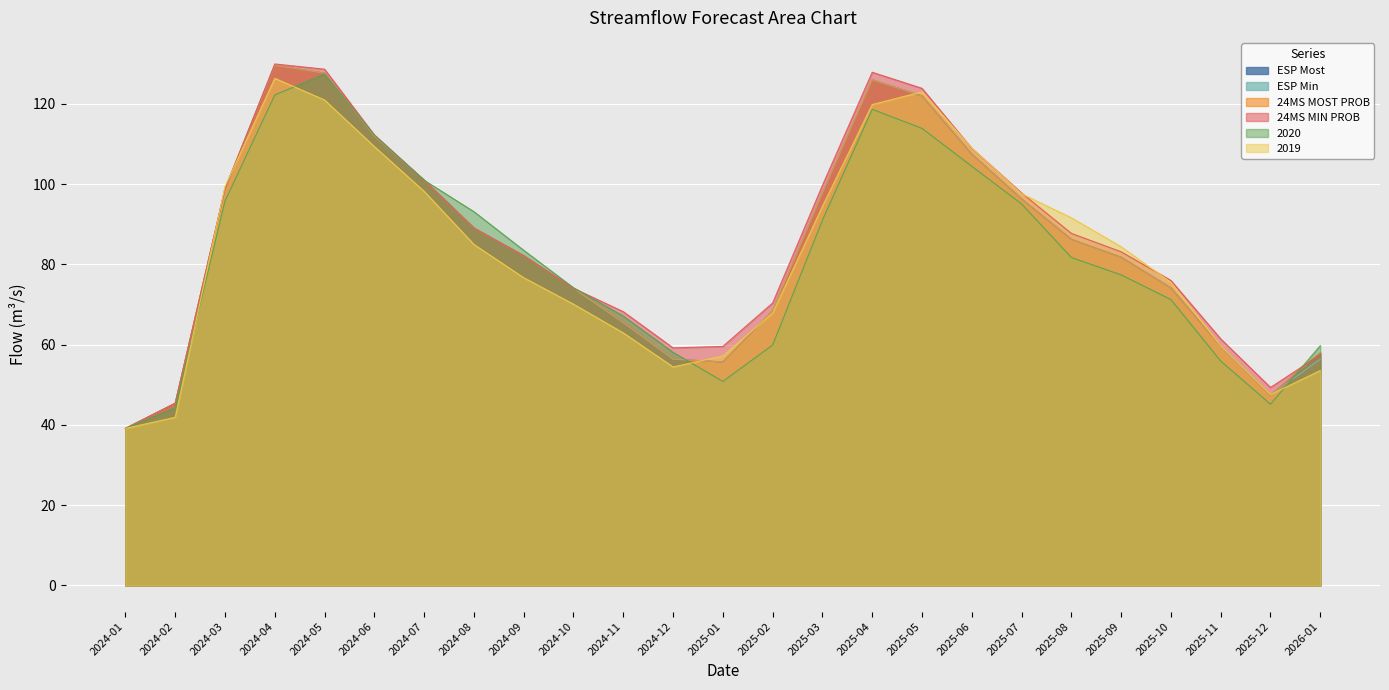

Is it true that 24MS MOST PROB equals 178.1 at 2025-05?

False